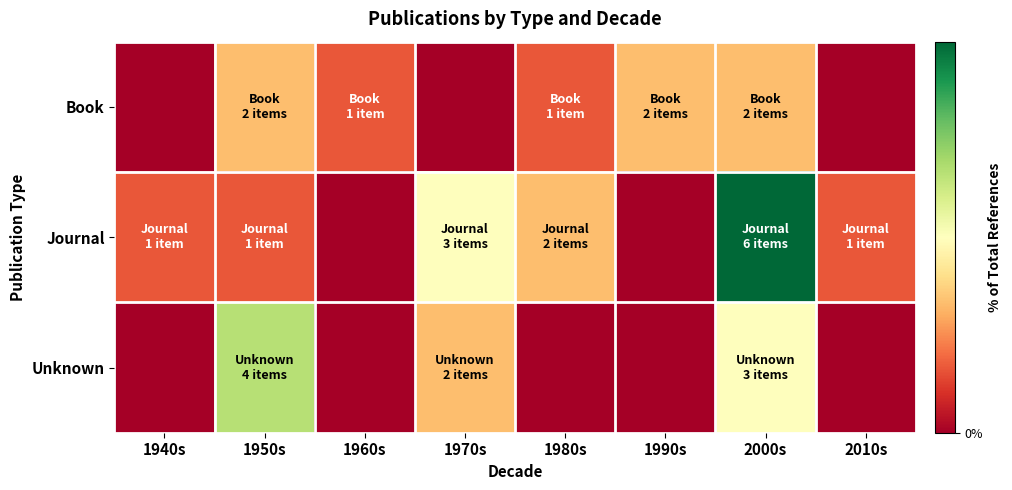

What is the total value across all series at 1950s?

22.6